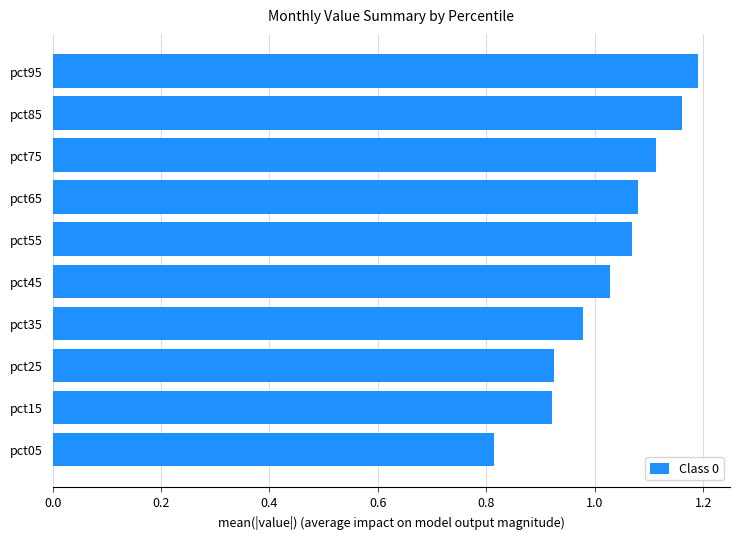

Which category has the highest value across all series?

pct95